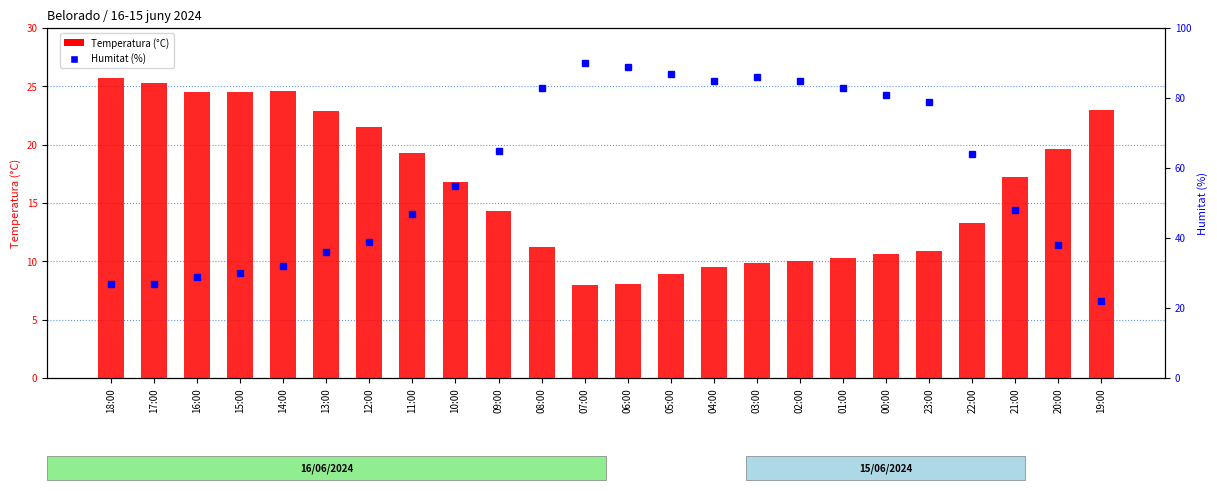

Rank the categories by Humitat (%) value from highest to lowest.

07:00, 06:00, 05:00, 03:00, 04:00, 02:00, 08:00, 01:00, 00:00, 23:00, 09:00, 22:00, 10:00, 21:00, 11:00, 12:00, 20:00, 13:00, 14:00, 15:00, 16:00, 18:00, 17:00, 19:00